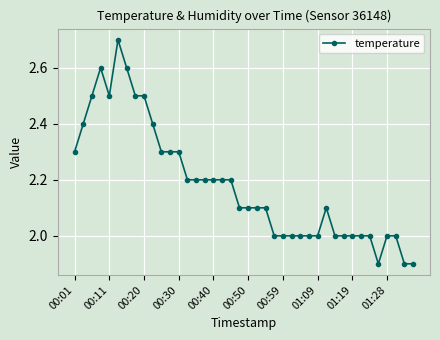

What is the sum of all values?

87.3